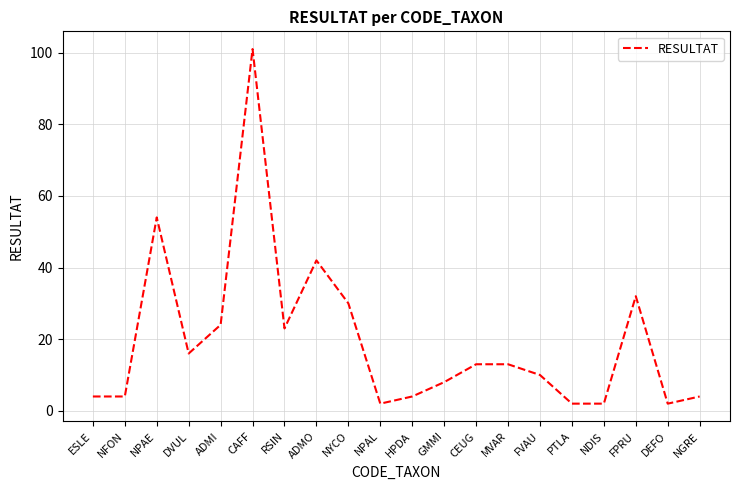

Where does the data first go above 13?

NPAE